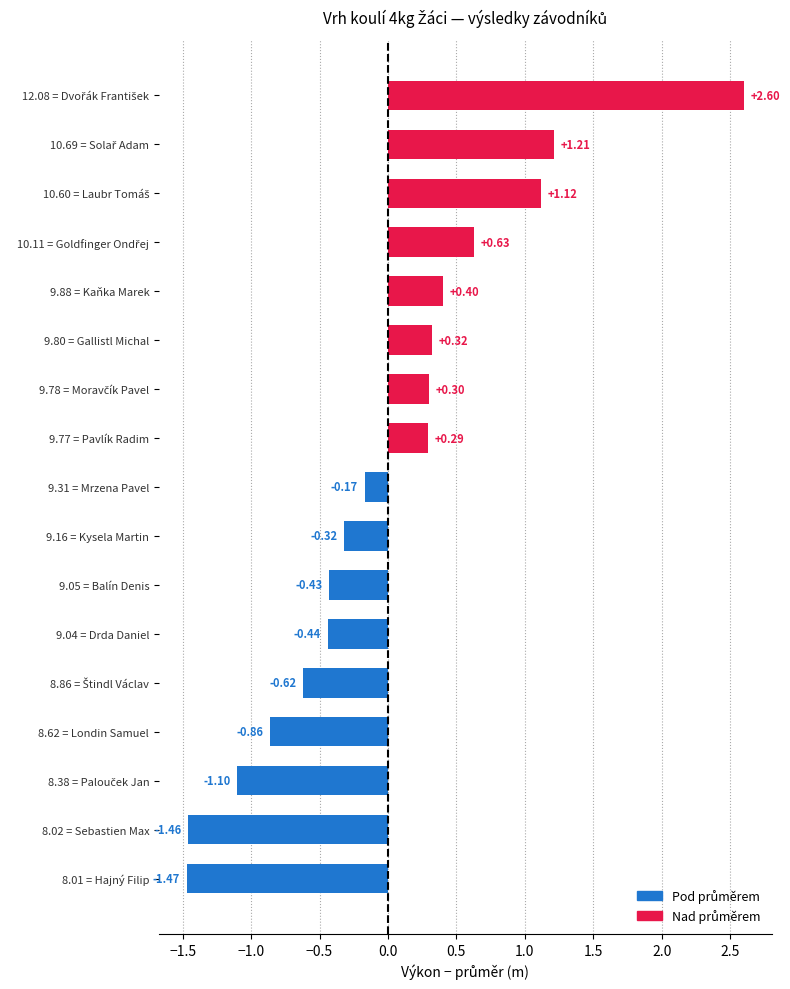

What is the change in value from 9.16 = Kysela Martin to 9.77 = Pavlík Radim?

+0.6